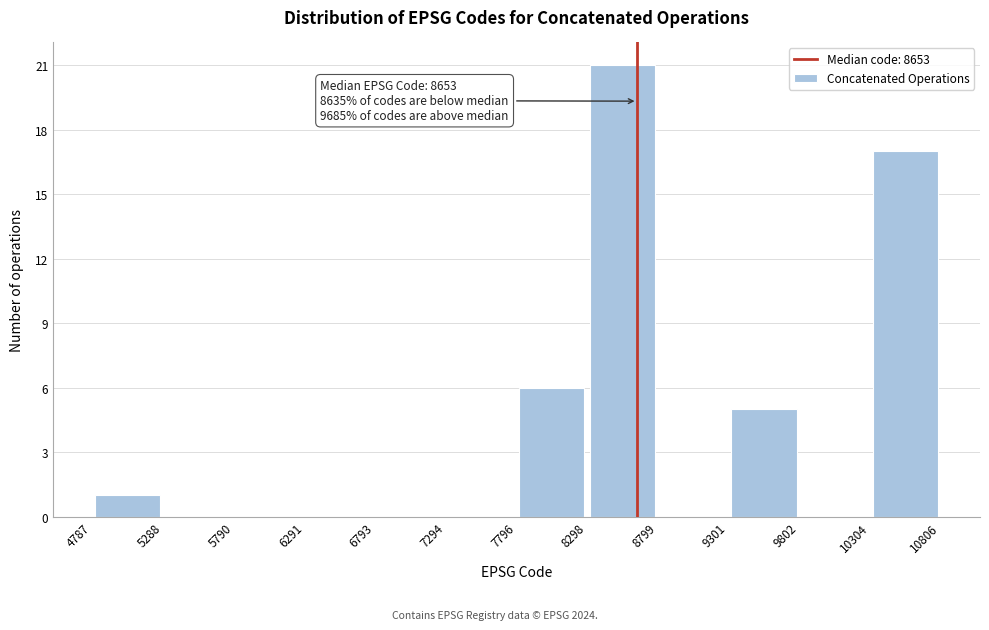

Over which range of the x-axis is the bar tallest?

8298 to 8799